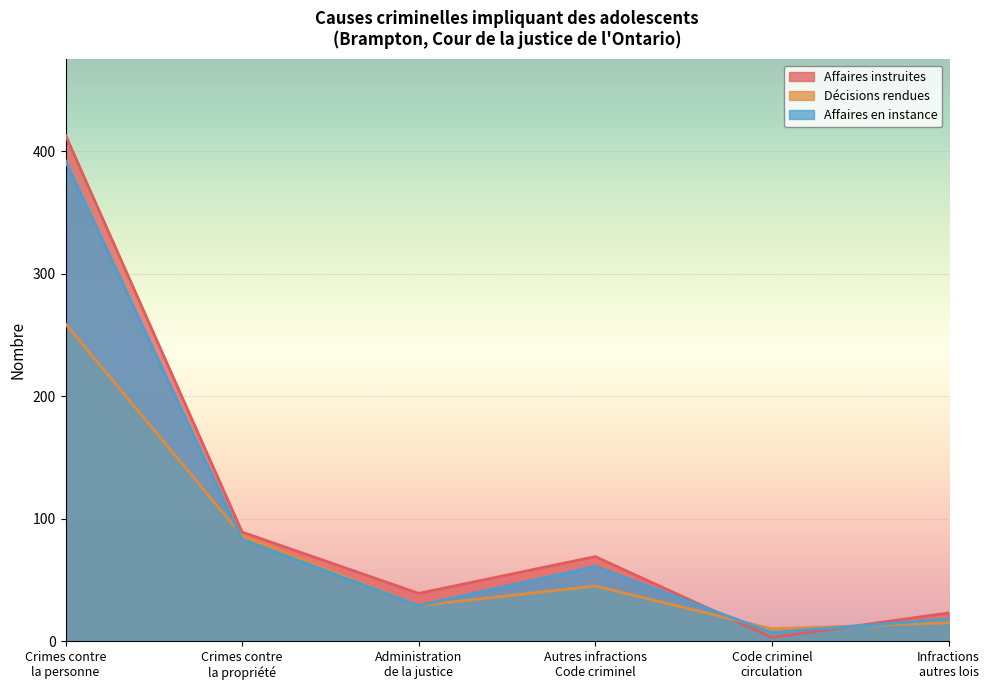

Where does the Décisions rendues series first go above 45?

Crimes contre
la personne